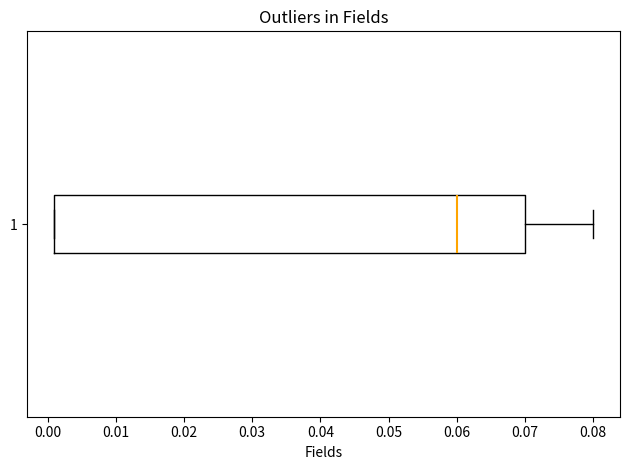

Read this box plot against the x-axis: the position of the median line, the range covered by the box, and the ends of both whiskers. The values are not printed on the chart, so give them approximately, as read against the axis.

median 0.060, box 0.001 to 0.070, whiskers 0.001 to 0.080